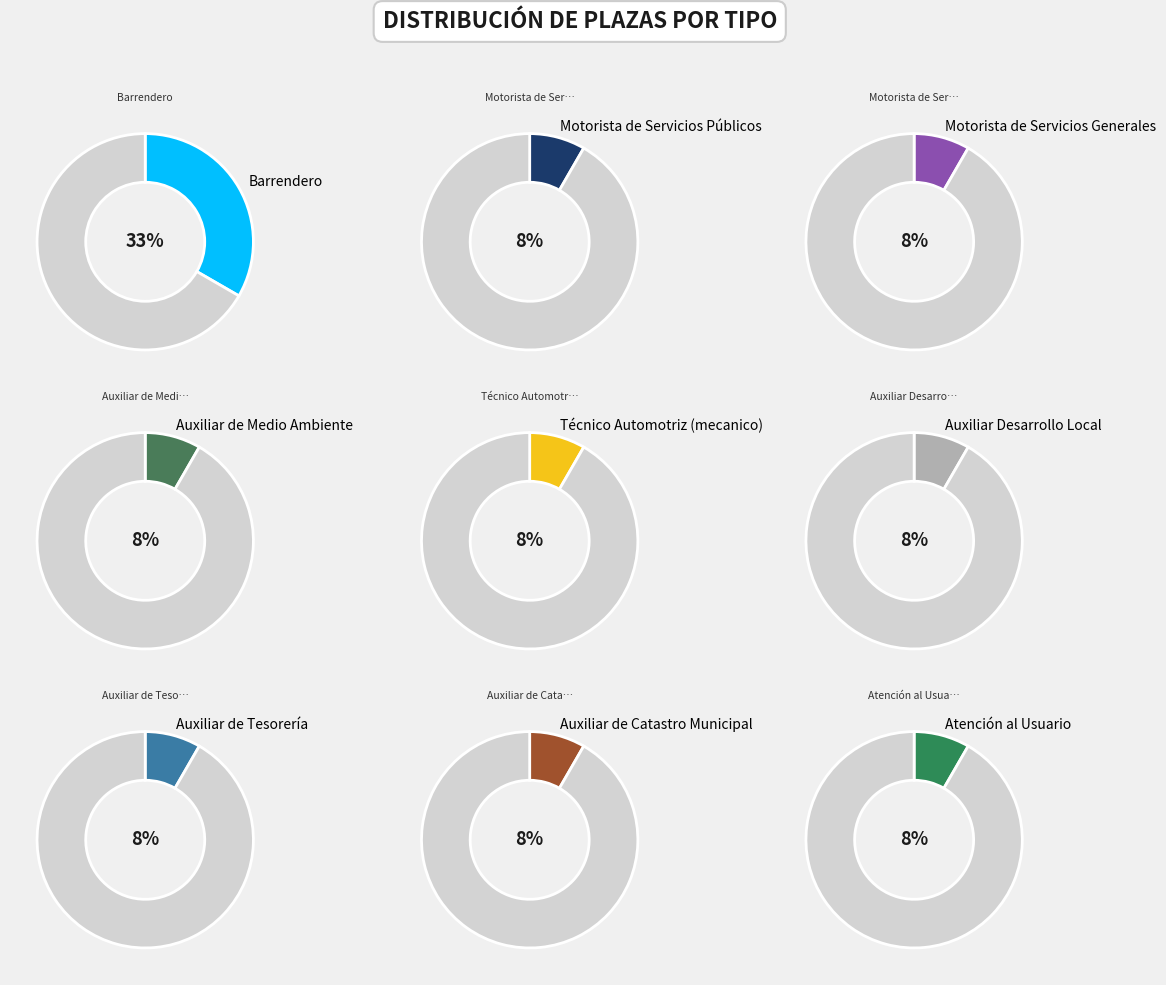

To the nearest percent, what portion does Auxiliar Desarrollo Local represent?

8%